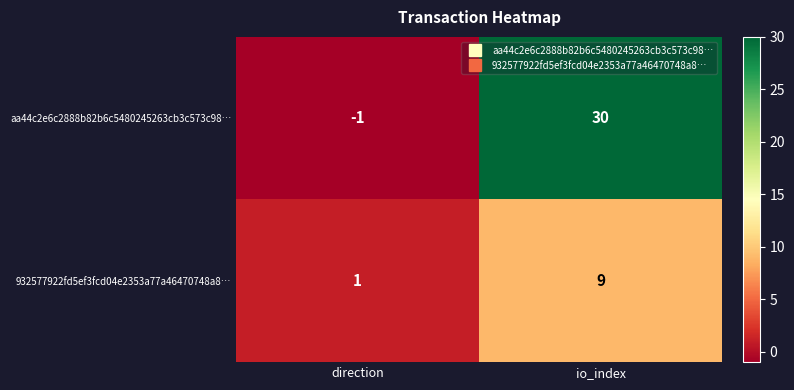

Is it true that aa44c2e6c2888b82b6c5480245263cb3c573c98… equals -1 at direction?

True